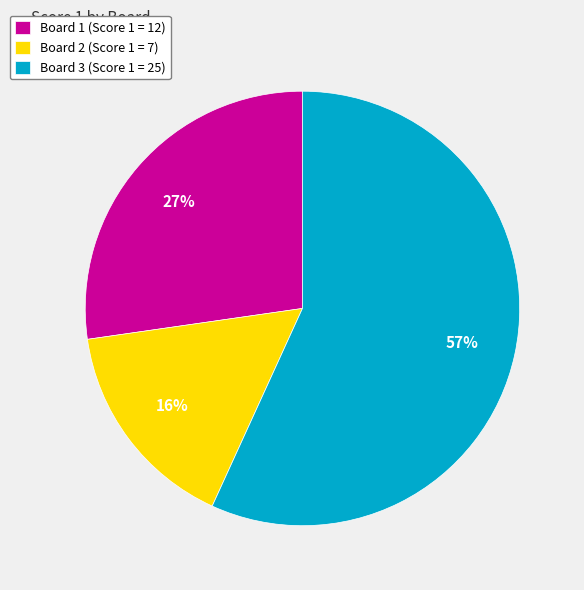

How many segments does this pie chart have?

3